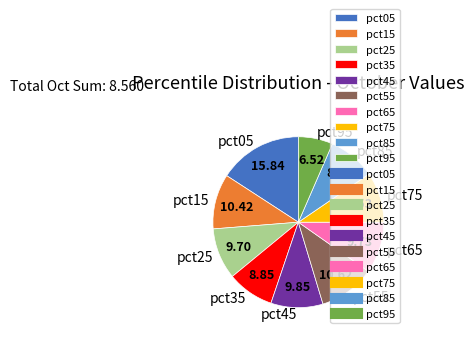

Combined, do pct05 and pct65 account for over 50%?

No